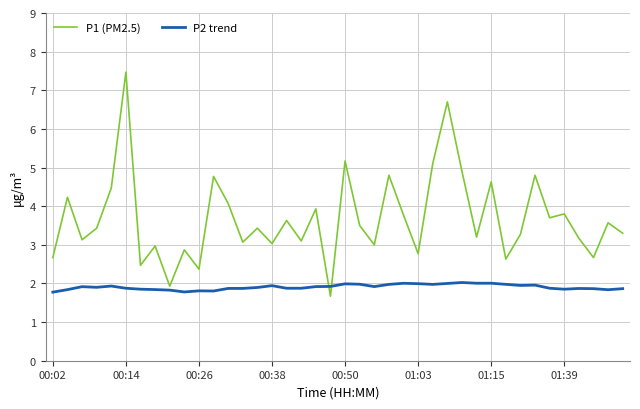

What is the average value of the P2 trend series?

1.9